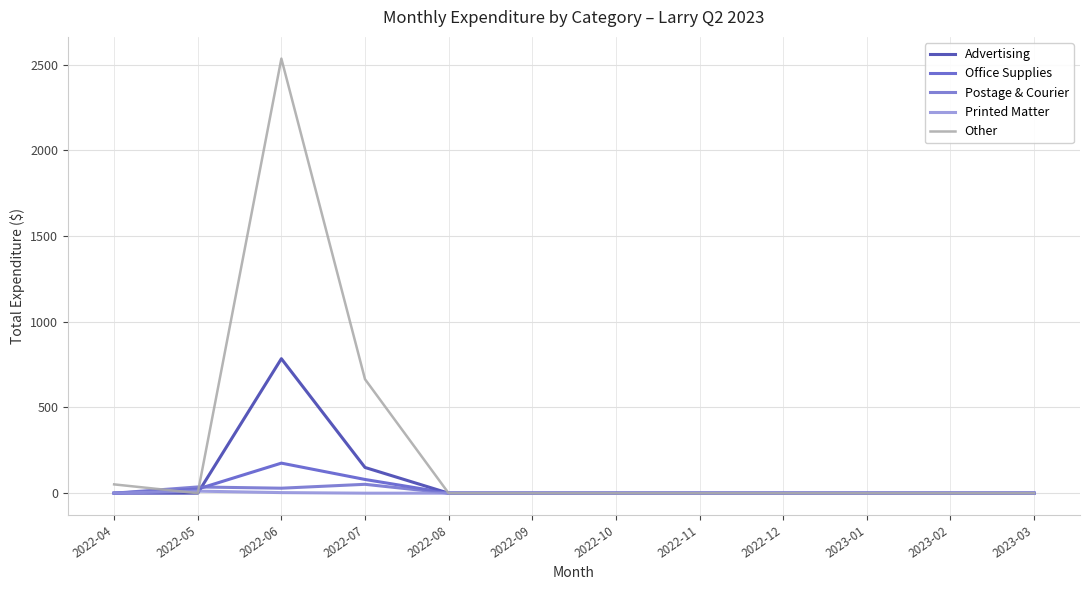

Which category has the lowest value in the Advertising series?

2022-04